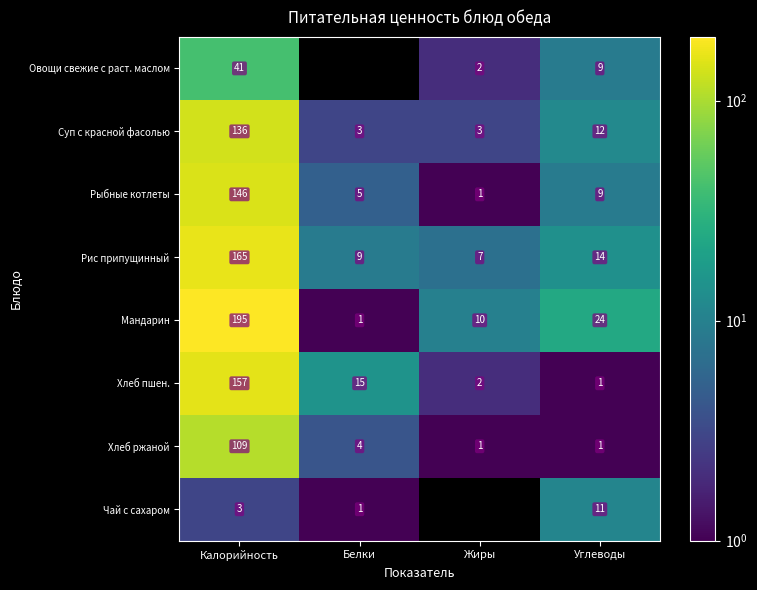

What is the minimum value for Рыбные котлеты?

1